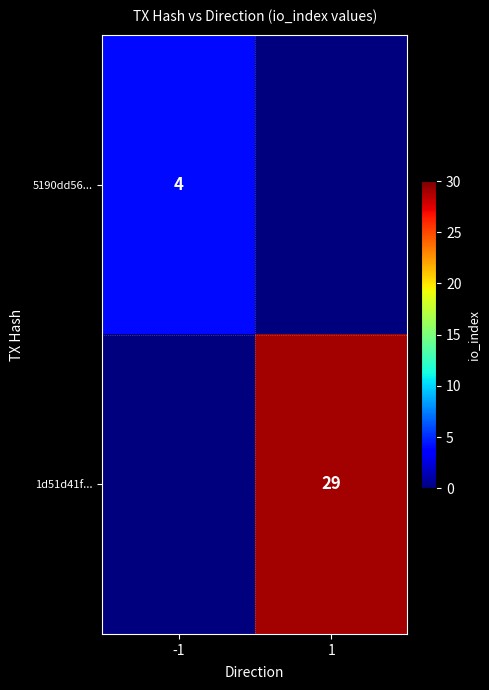

The 5190dd56... series shows 7 at -1. True or false?

False